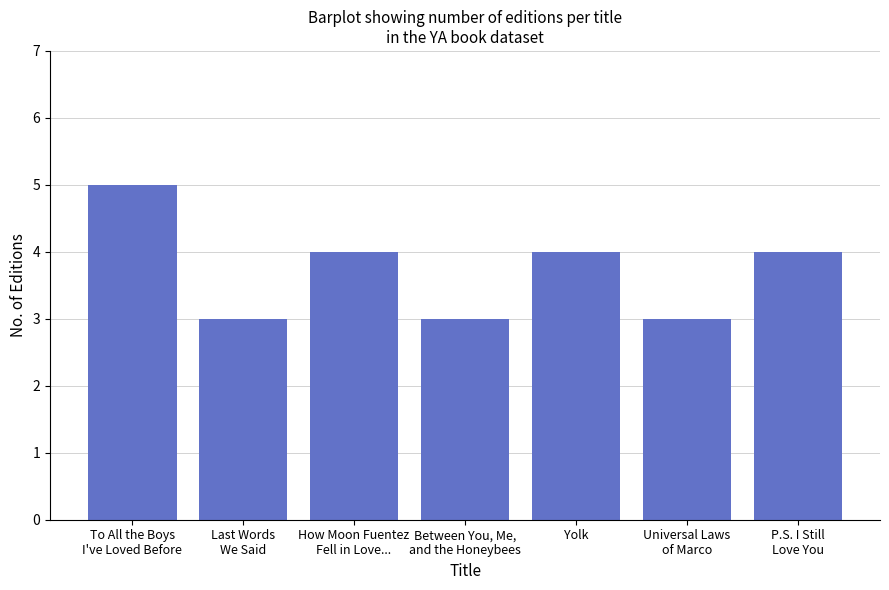

How many categories are shown in the chart?

7